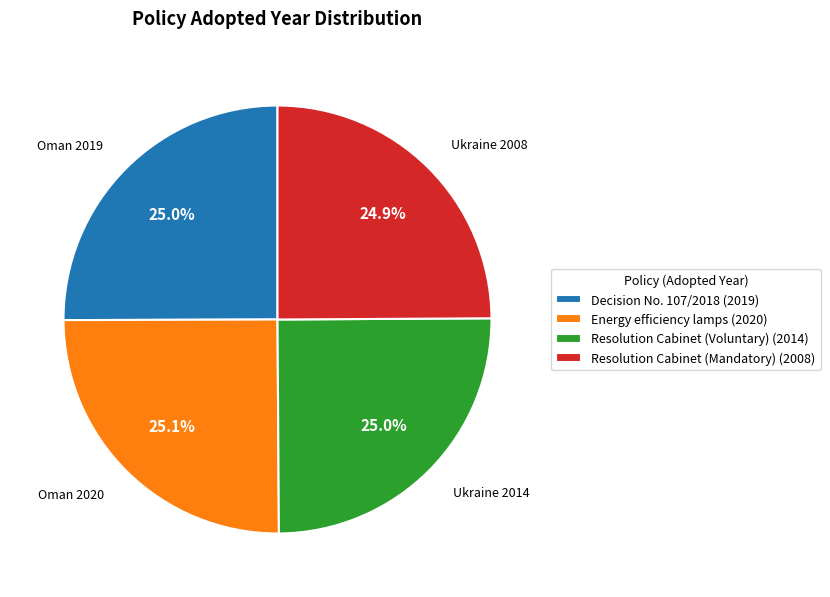

What is the ratio of the value at Energy efficiency lamps (2020) to the value at Resolution Cabinet (Mandatory) (2008)?

1.0